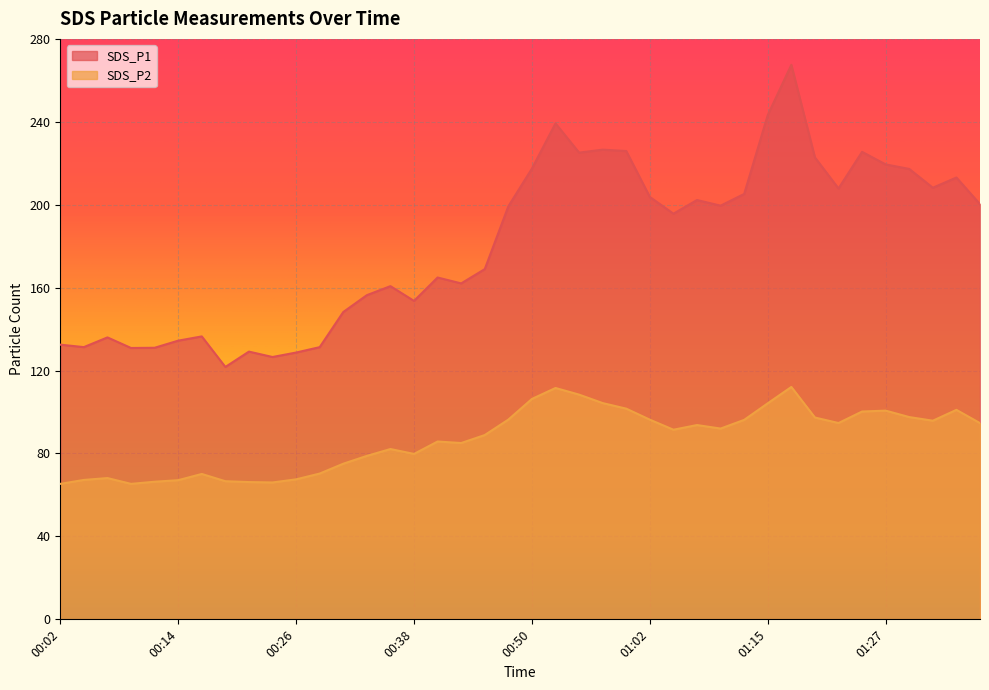

The SDS_P1 series shows 175.8 at 00:02. True or false?

False